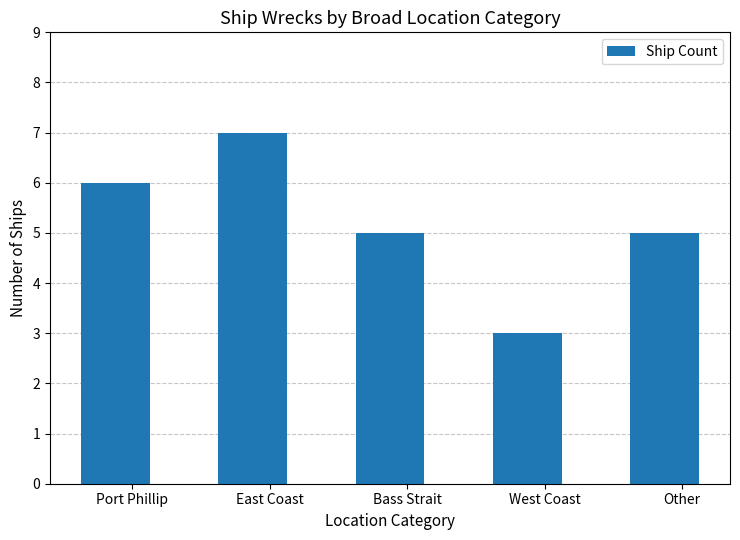

What is the sum of all values?

26